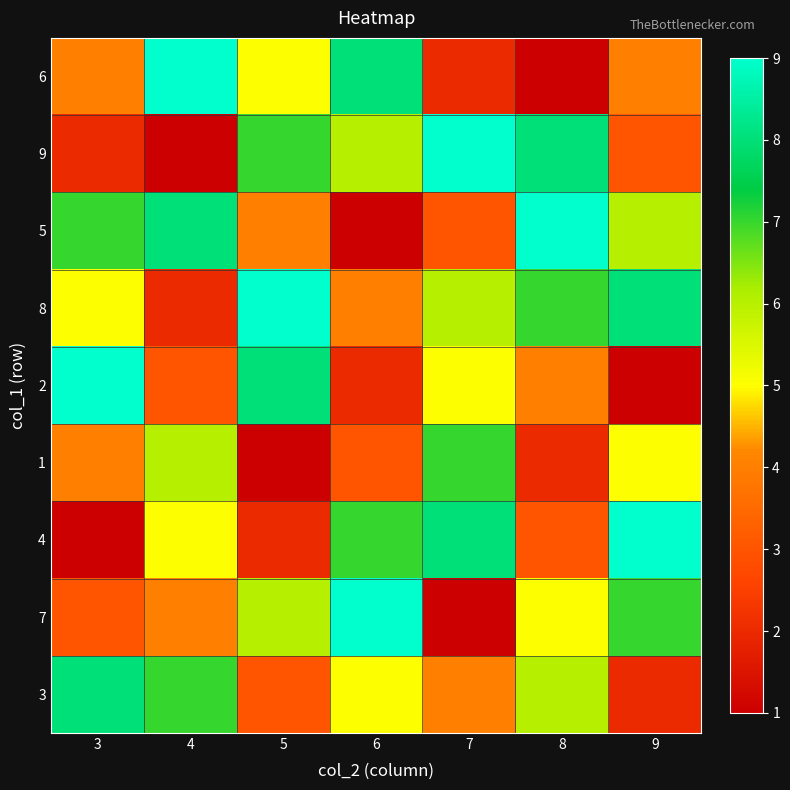

How many categories are shown in the chart?

7